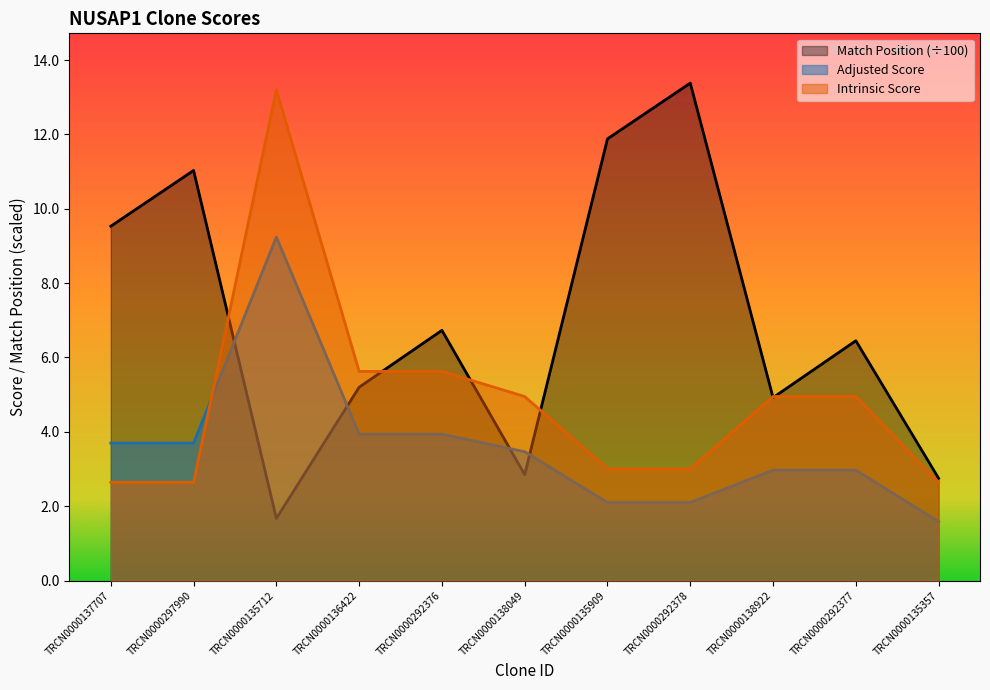

Does the chart have visible grid lines?

No